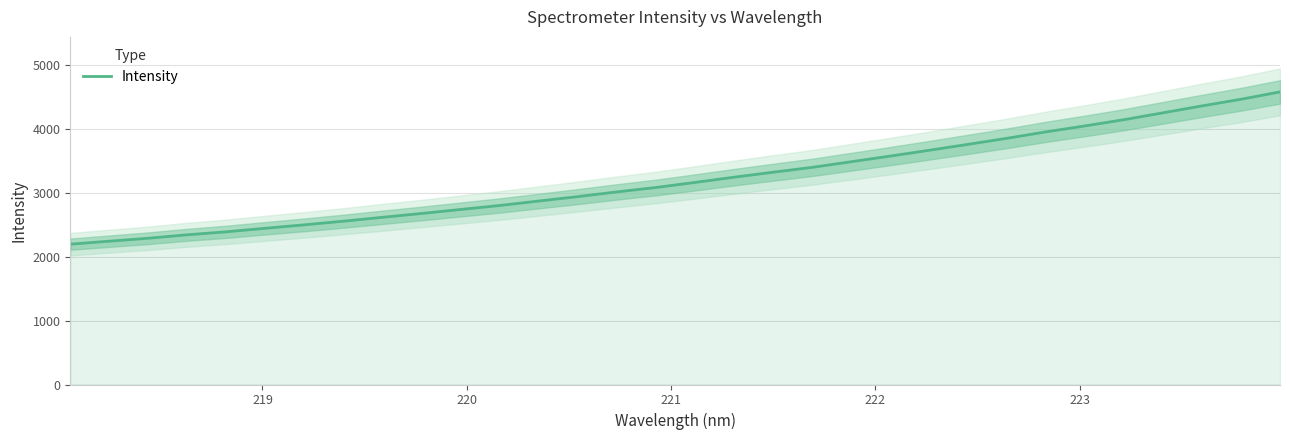

What is the highest value of the Intensity series?

4577.0